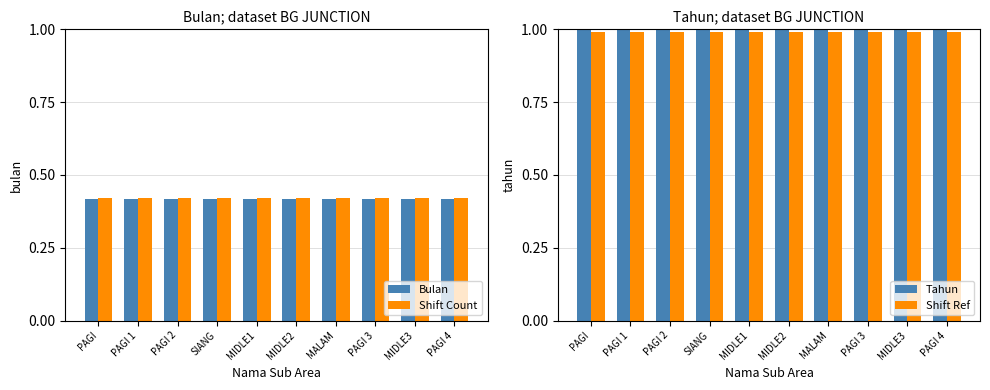

Reading left to right, transcribe all the data shown in this chart.

Bulan: PAGI=0.4	PAGI 1=0.4	PAGI 2=0.4	SIANG=0.4	MIDLE1=0.4	MIDLE2=0.4	MALAM=0.4	PAGI 3=0.4	MIDLE3=0.4	PAGI 4=0.4
Shift Count: PAGI=0.4	PAGI 1=0.4	PAGI 2=0.4	SIANG=0.4	MIDLE1=0.4	MIDLE2=0.4	MALAM=0.4	PAGI 3=0.4	MIDLE3=0.4	PAGI 4=0.4
Tahun: PAGI=1.0	PAGI 1=1.0	PAGI 2=1.0	SIANG=1.0	MIDLE1=1.0	MIDLE2=1.0	MALAM=1.0	PAGI 3=1.0	MIDLE3=1.0	PAGI 4=1.0
Shift Ref: PAGI=1.0	PAGI 1=1.0	PAGI 2=1.0	SIANG=1.0	MIDLE1=1.0	MIDLE2=1.0	MALAM=1.0	PAGI 3=1.0	MIDLE3=1.0	PAGI 4=1.0